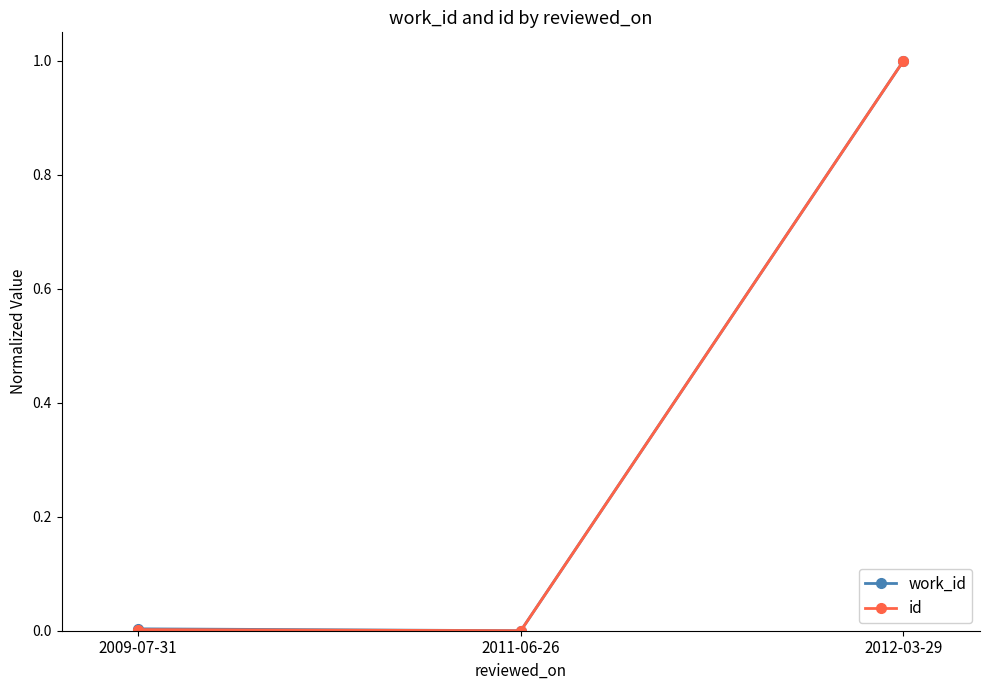

What is the greatest value displayed?

1.0